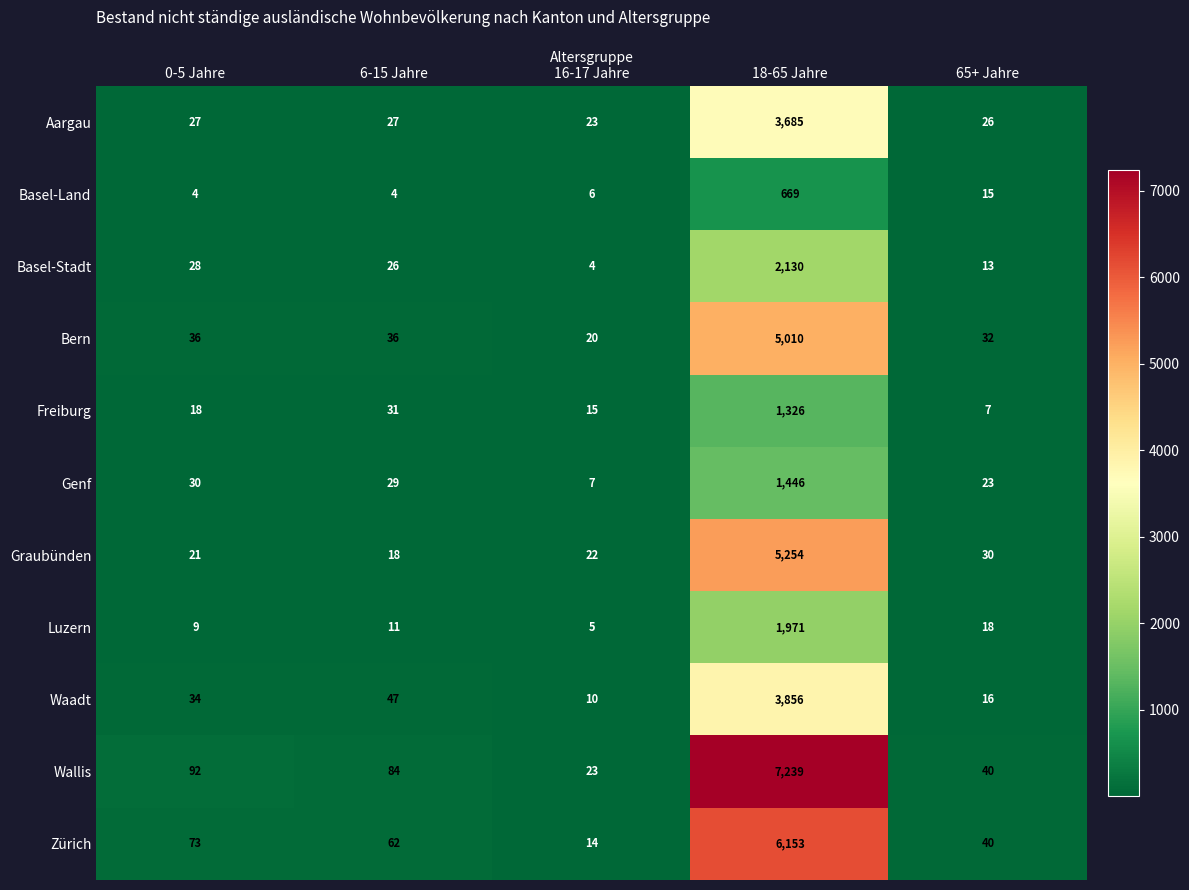

Rank the series by their maximum value, from highest to lowest.

Wallis, Zürich, Graubünden, Bern, Waadt, Aargau, Basel-Stadt, Luzern, Genf, Freiburg, Basel-Land